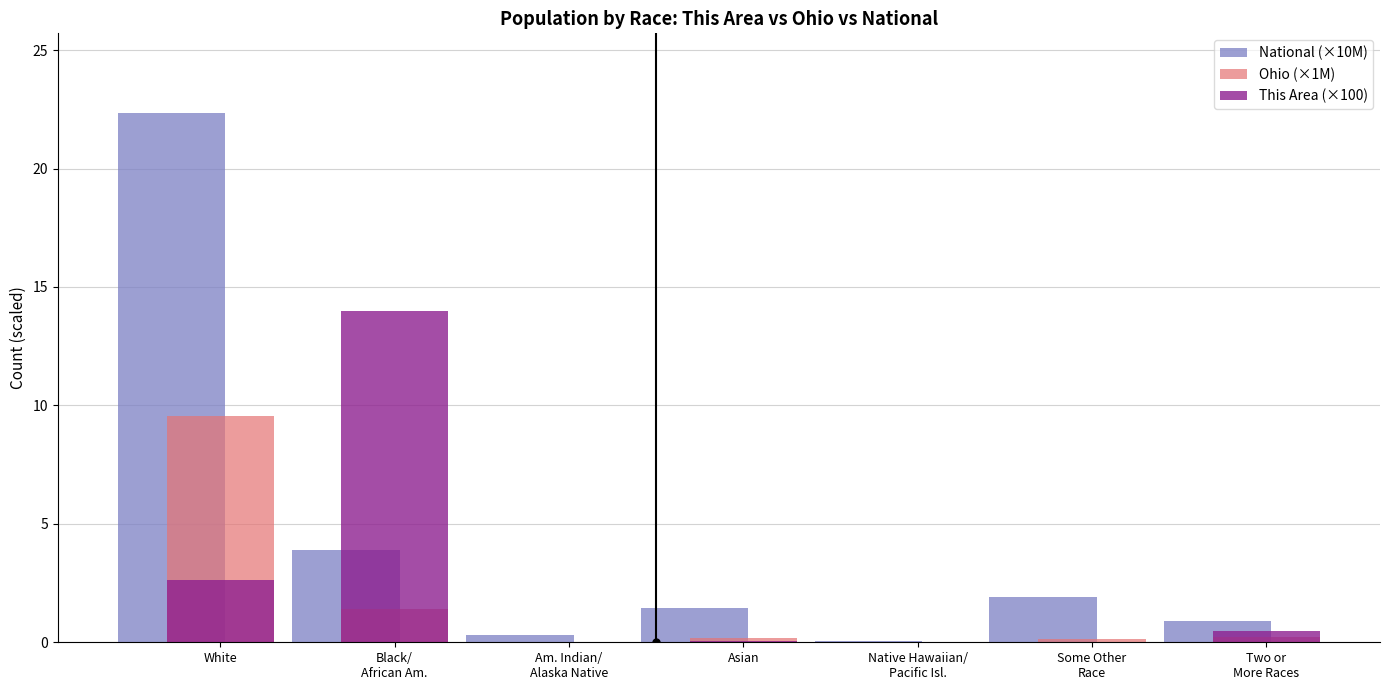

What is the total value across all series at White?

34.5